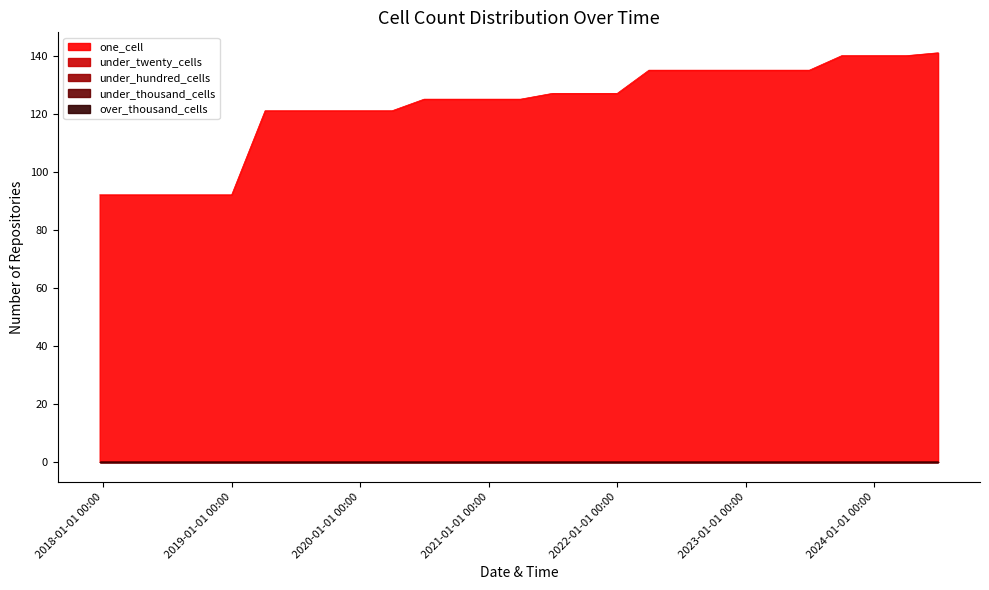

True or false: under_hundred_cells and over_thousand_cells cross at least once.

False